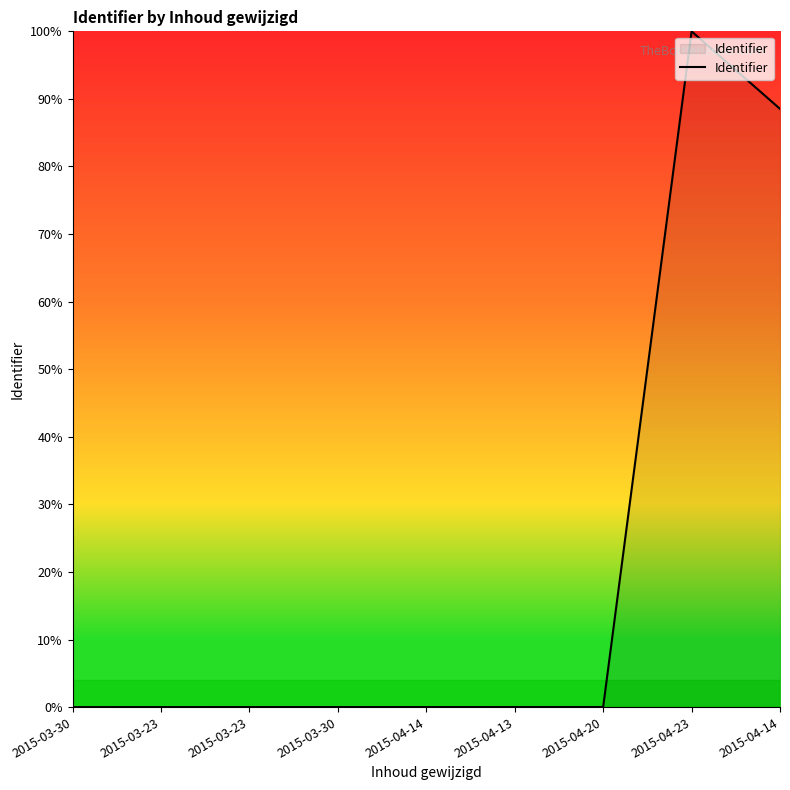

Which has a higher value, 2015-03-23 or 2015-04-20?

2015-04-20